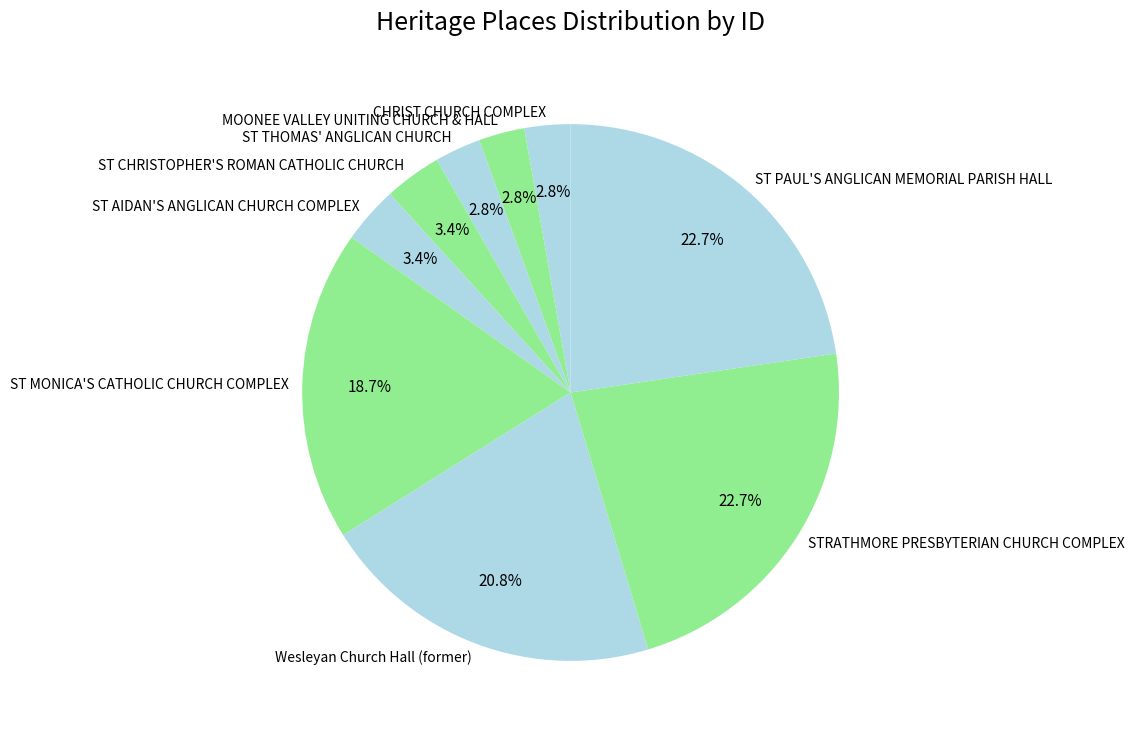

To the nearest percent, what is the difference between the ST PAUL'S ANGLICAN MEMORIAL PARISH HALL and ST CHRISTOPHER'S ROMAN CATHOLIC CHURCH slice percentages?

19%